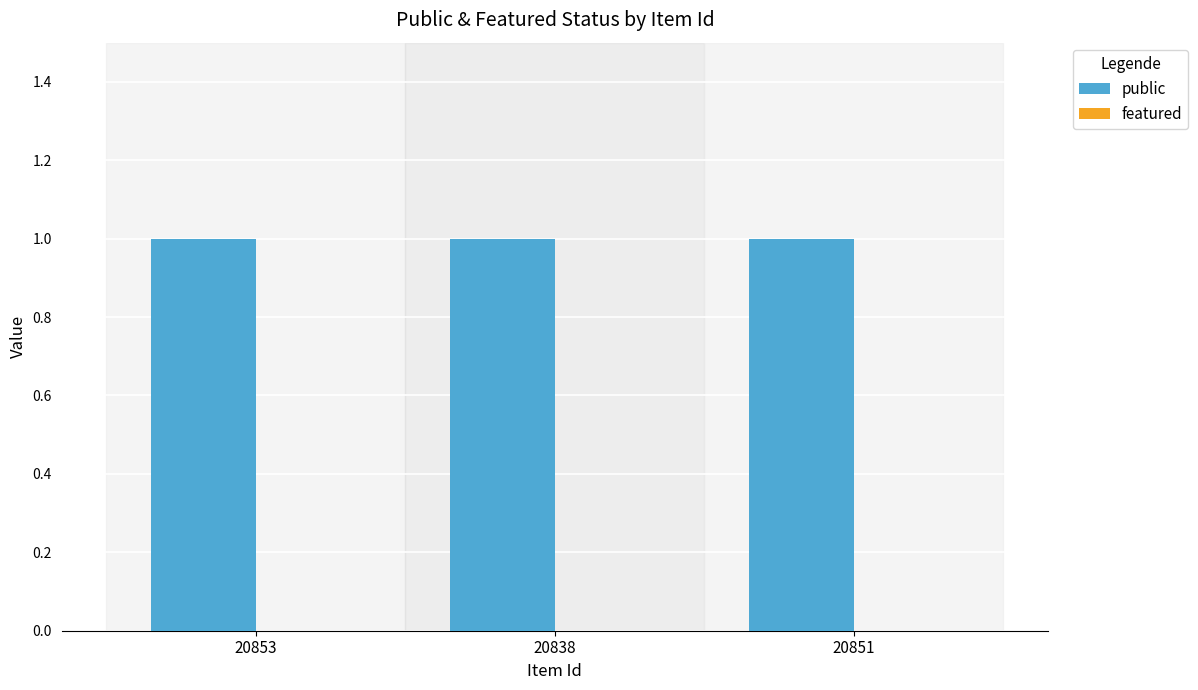

Which label corresponds to the largest value in the chart?

20853